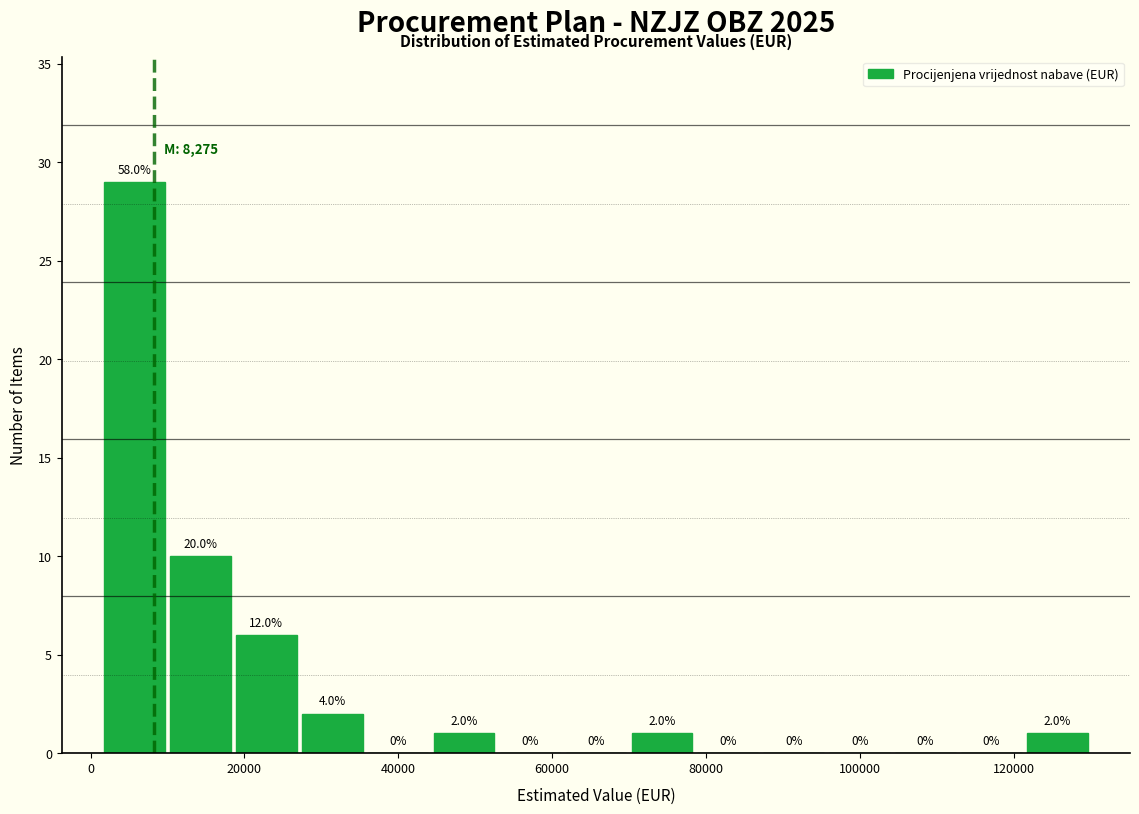

Over which range of the x-axis is the bar tallest?

2000 to 10000